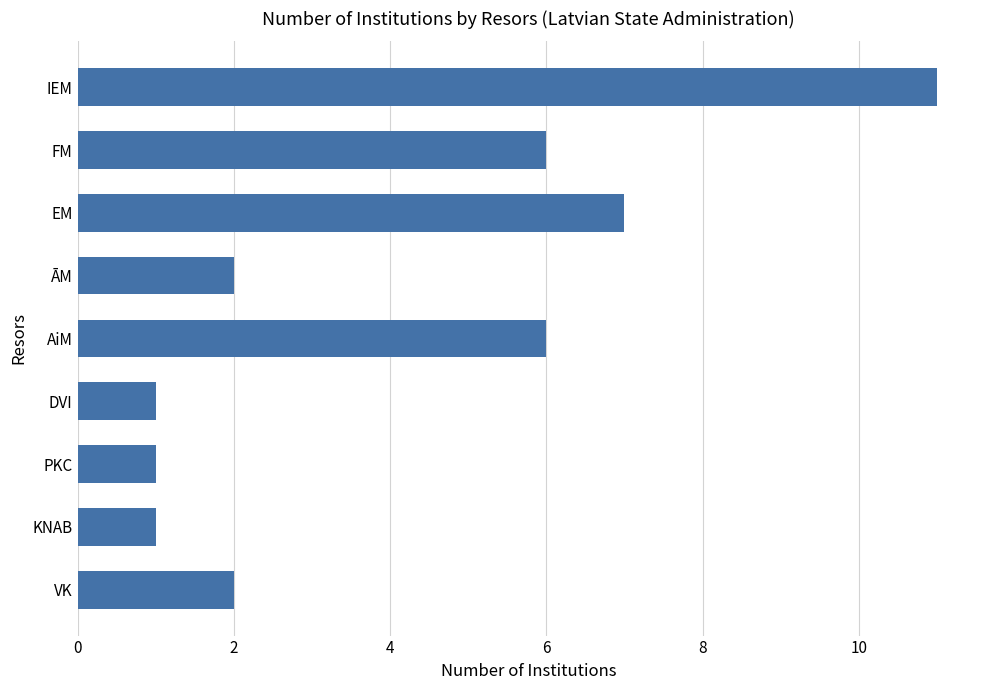

True or false: the data shows 1 at KNAB.

True